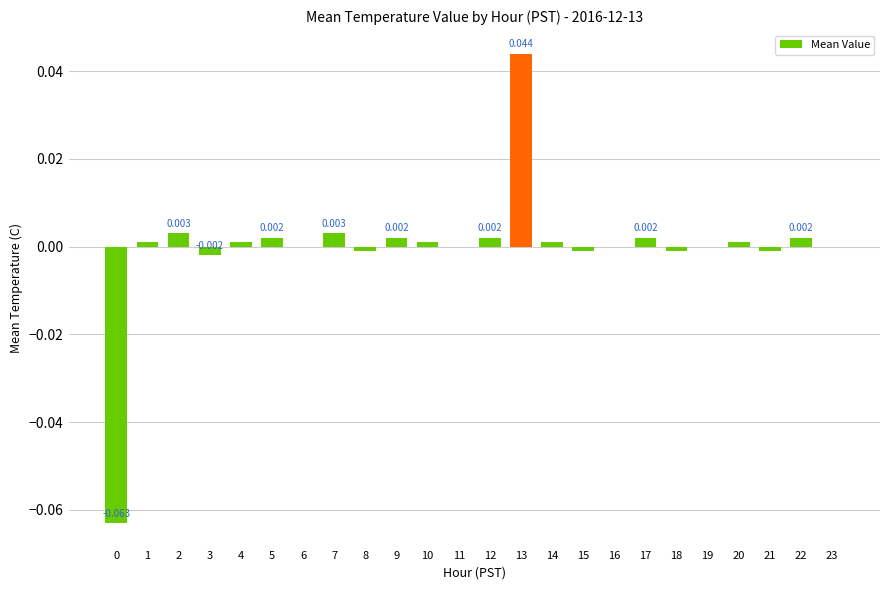

What is the difference between the maximum and minimum values?

0.1